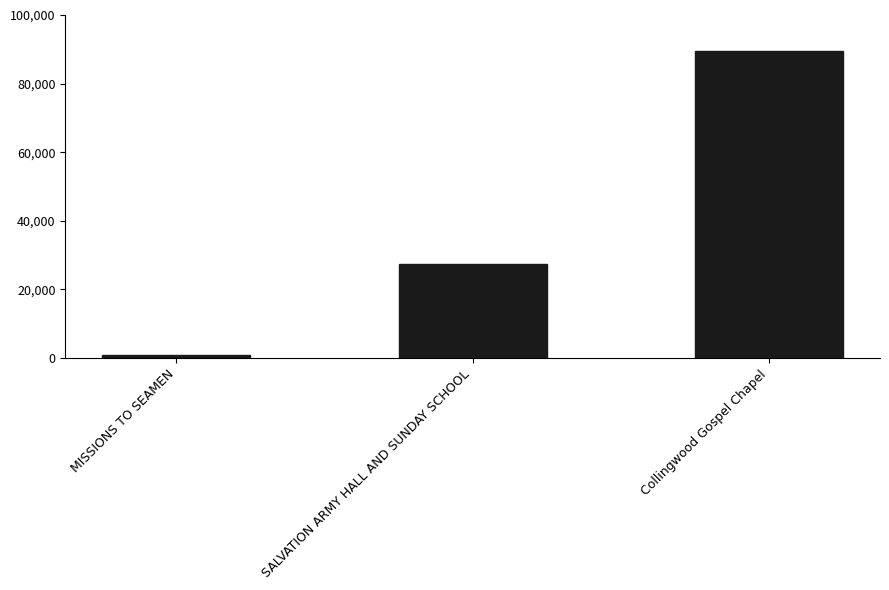

What is the approximate value at SALVATION ARMY HALL AND SUNDAY SCHOOL?

27286